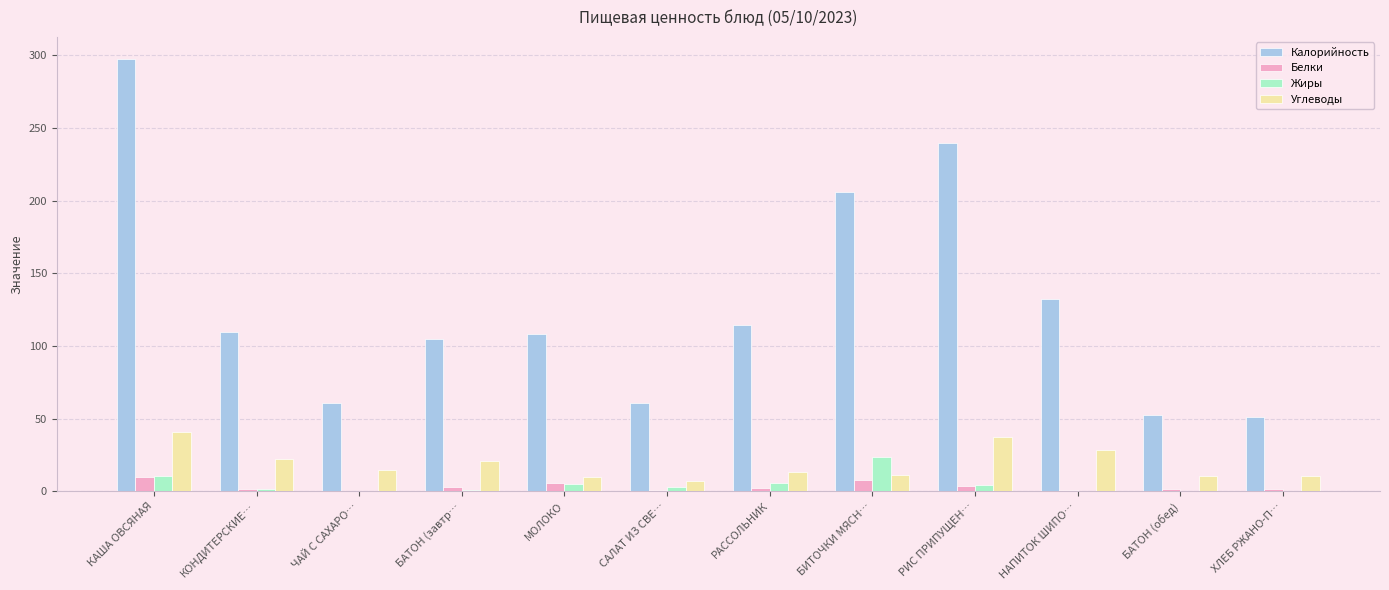

The value of Углеводы at НАПИТОК ШИПО… is 40.0. True or false?

False